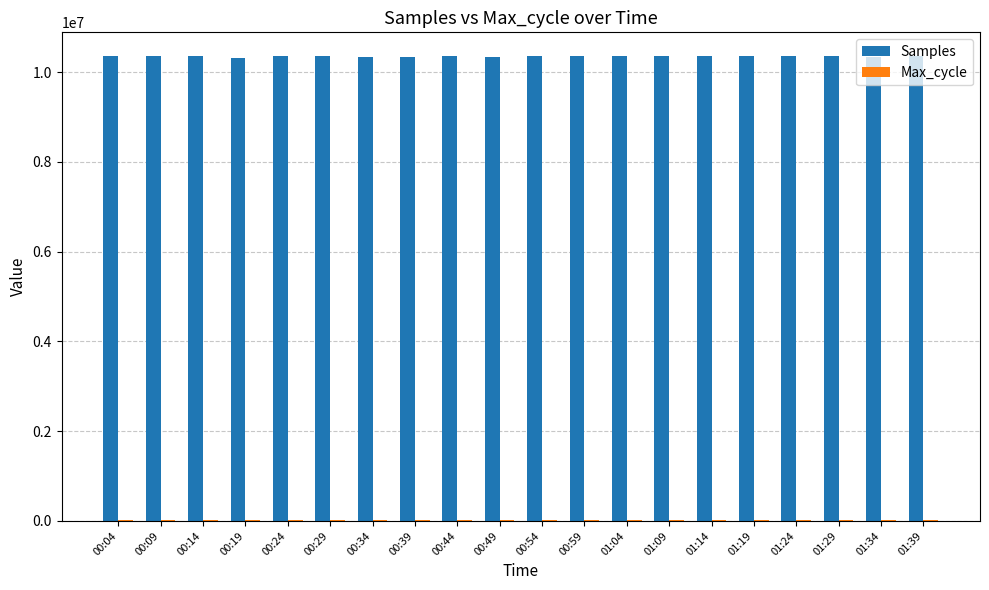

What is the difference between the Samples values at 01:09 and 00:39?

18371